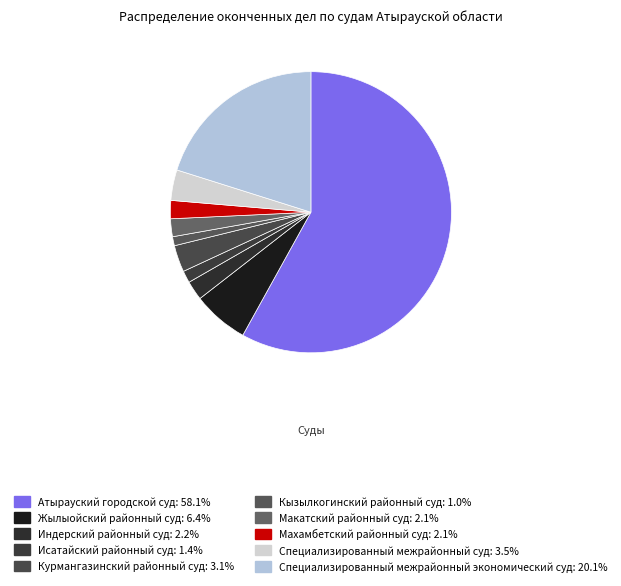

Between Атырауский городской суд and Кызылкогинский районный суд, which is larger?

Атырауский городской суд